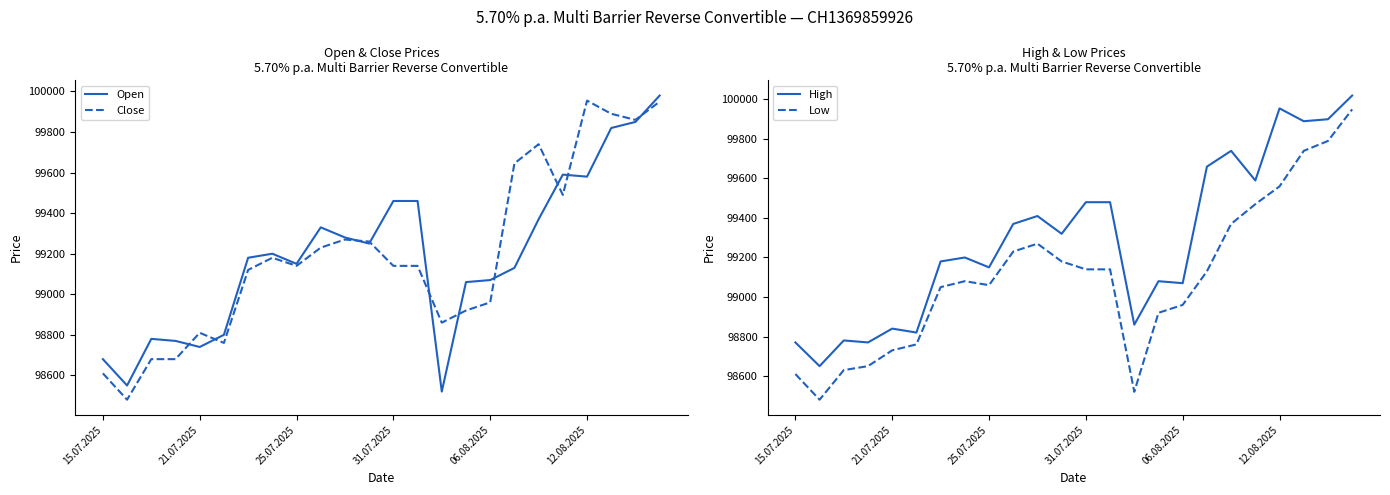

What is the lowest value of the High series?

98650